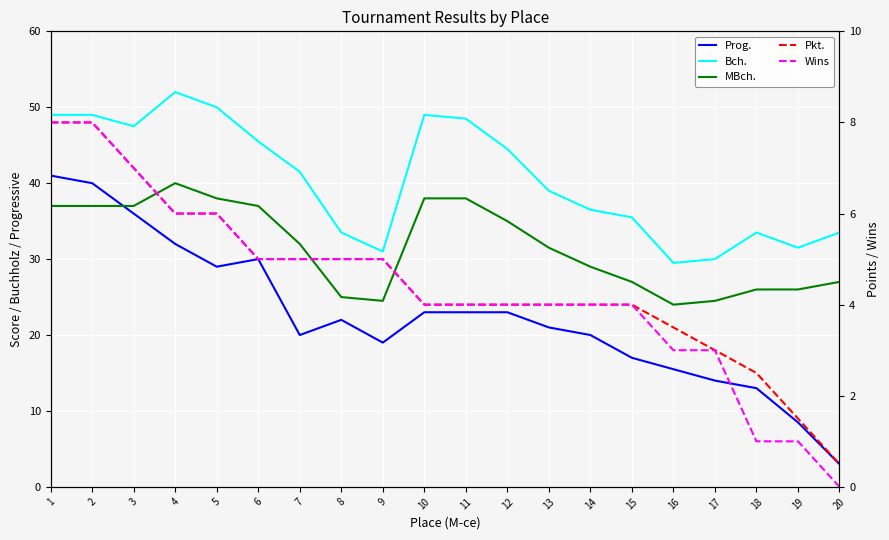

Rank the categories by Pkt. value from lowest to highest.

20, 19, 18, 17, 16, 10, 11, 12, 13, 14, 15, 6, 7, 8, 9, 4, 5, 3, 1, 2